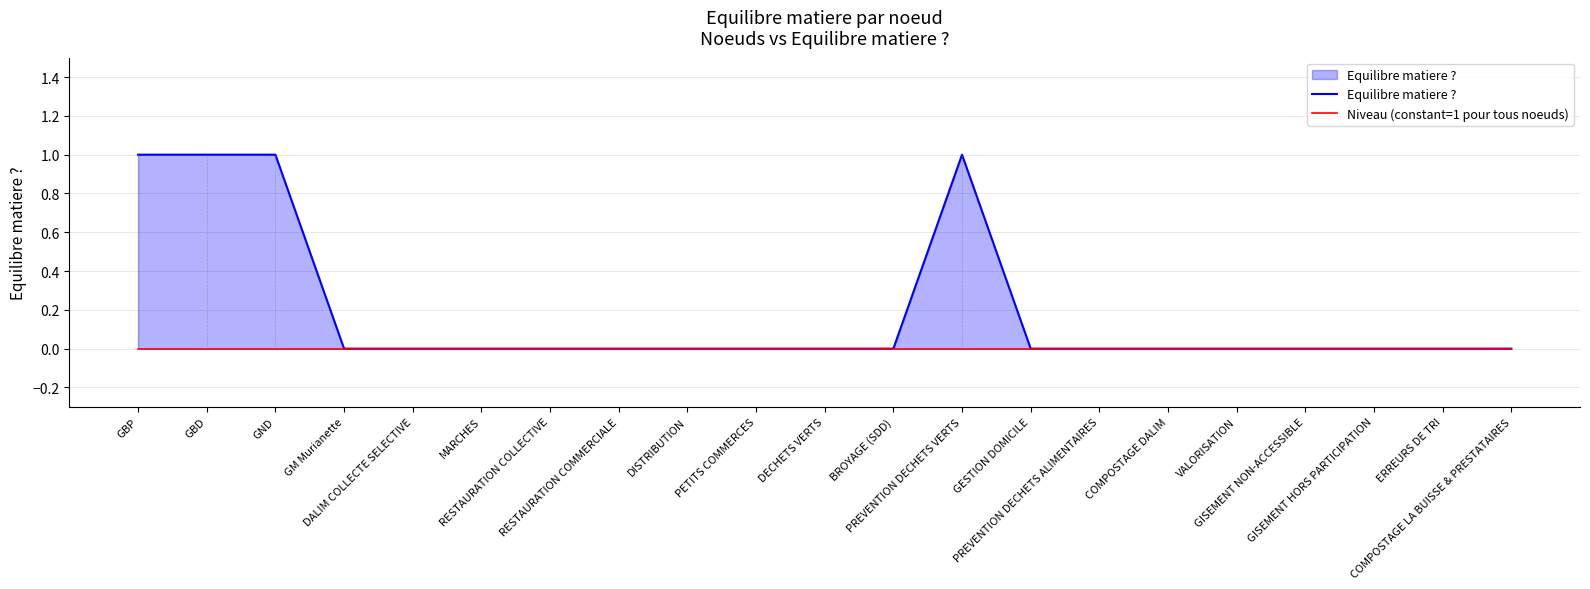

True or false: Equilibre matiere ? and Niveau (constant=1 pour tous noeuds) cross at least once.

False